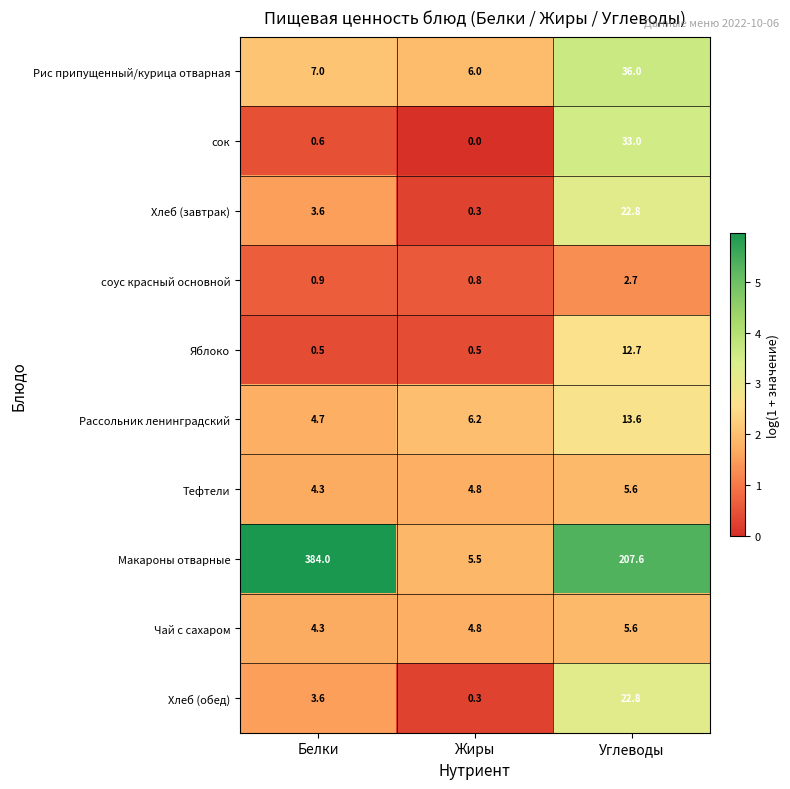

Which category has the lowest value across all series?

Жиры